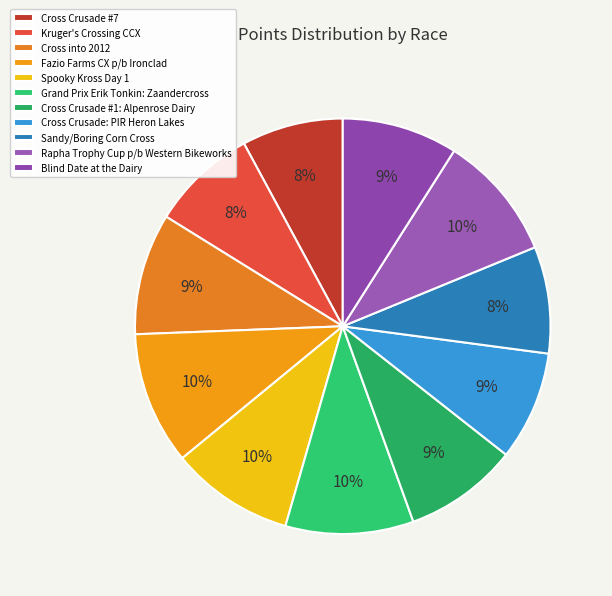

Is there any slice that represents more than half of the pie?

No